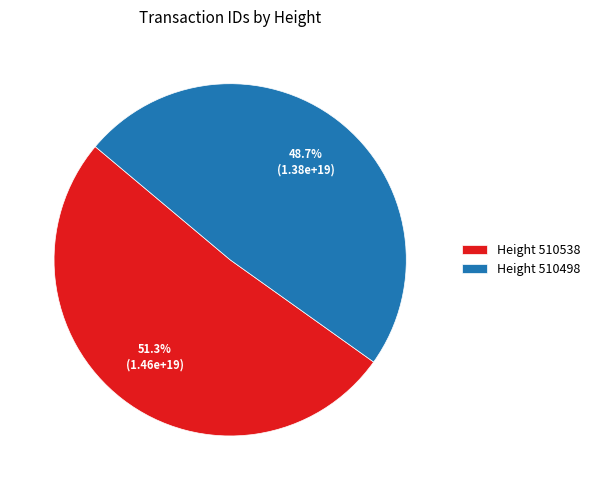

Count the number of slices in the pie.

2